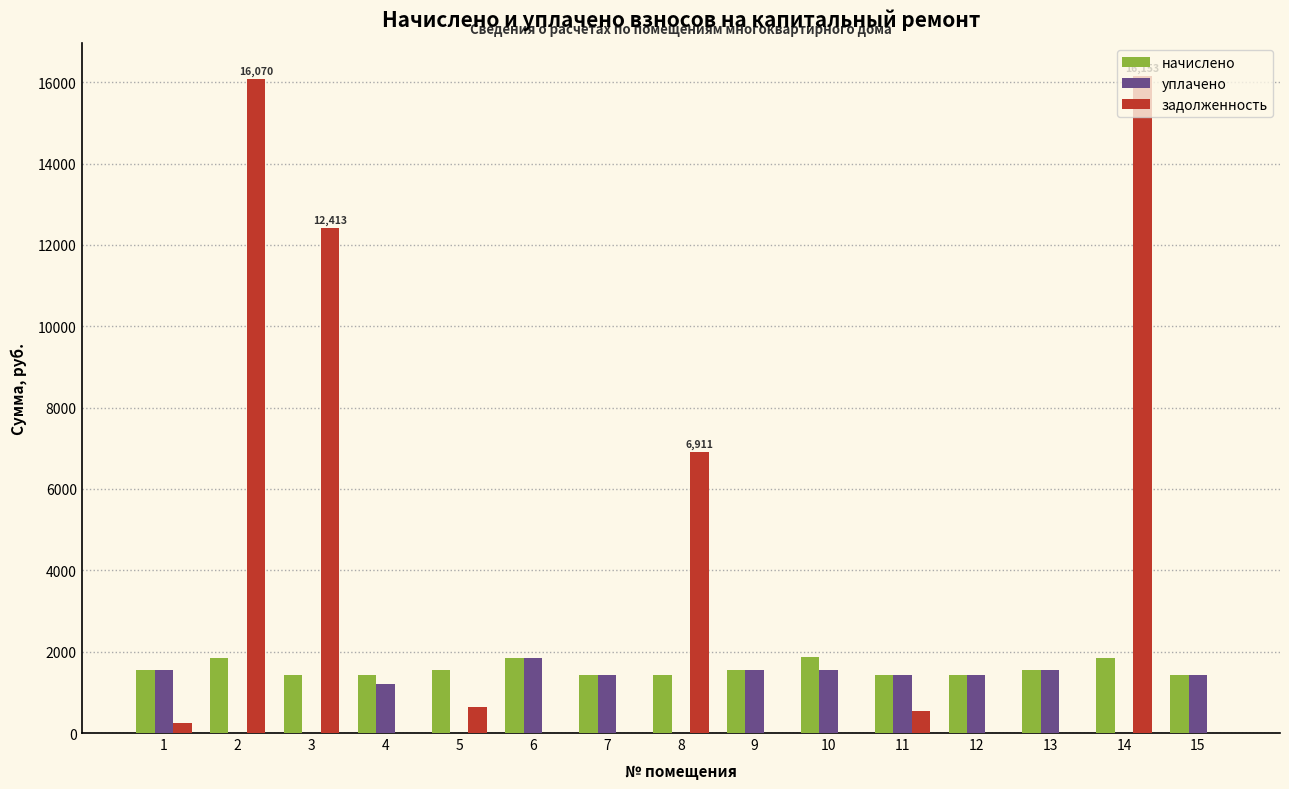

What is the sum of all начислено values?

23560.6